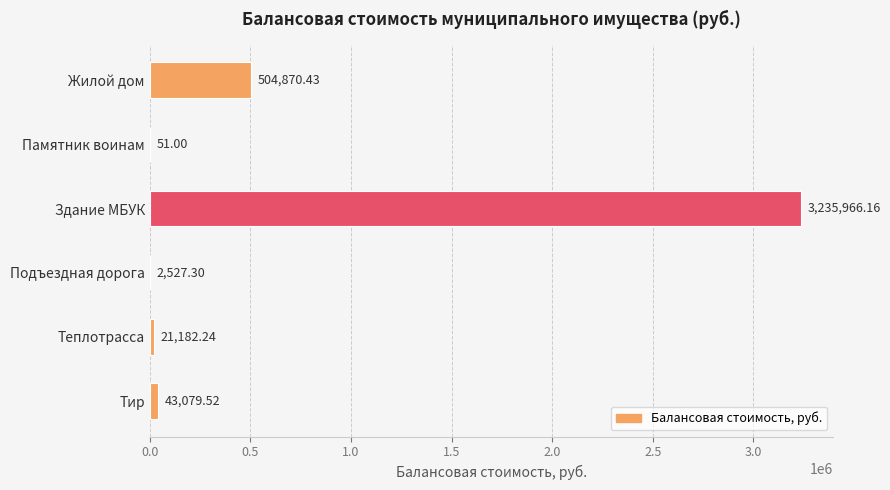

What is the change in value from Памятник воинам to Здание МБУК?

+3235915.2